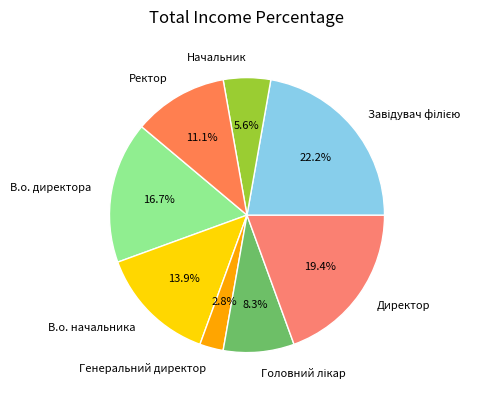

How much of the chart is everything except Директор?

80.6%